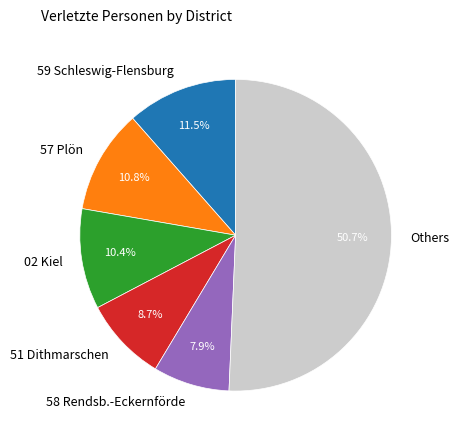

Approximately how many times larger is the value at Others compared to 58 Rendsb.-Eckernförde?

6.4